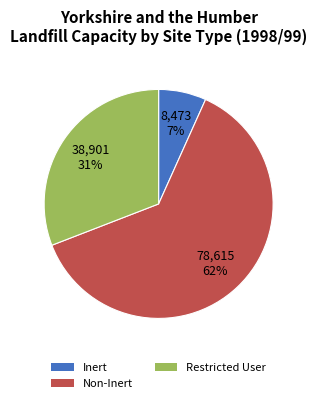

Does Non-Inert represent more than half of the total?

Yes